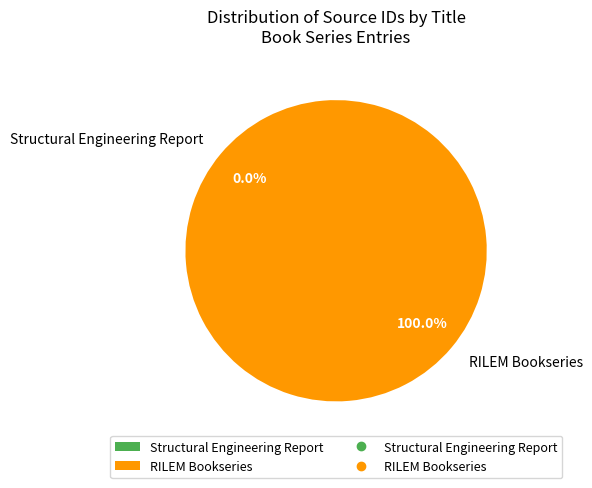

Does RILEM Bookseries represent more than half of the total?

Yes